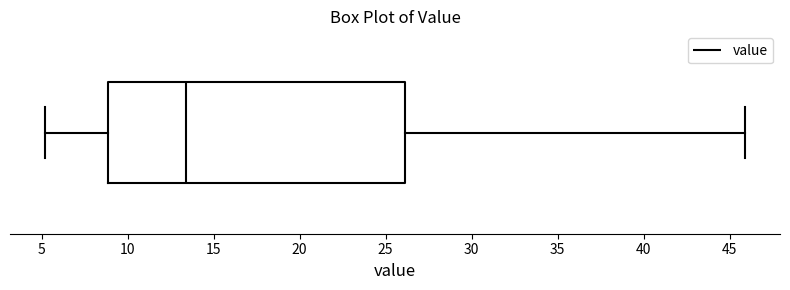

Where does the right whisker of the box end on the x-axis? The values are not printed on the chart, so give them approximately, as read against the axis.

46.0